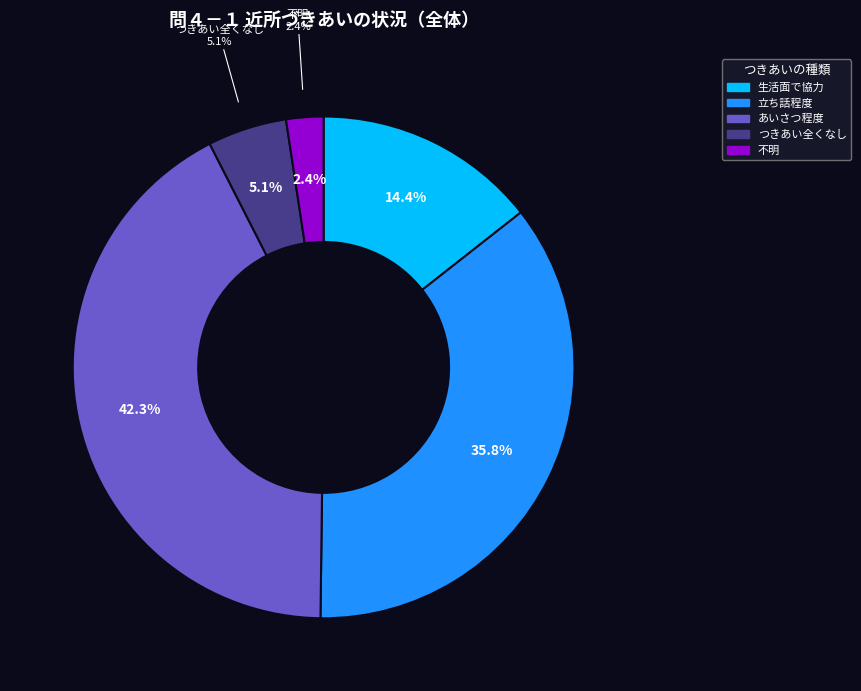

Is there a majority slice in this chart?

No